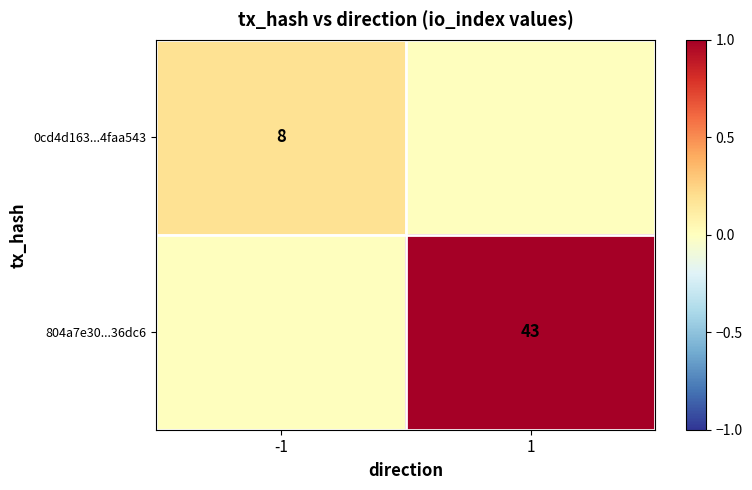

Is the value of 0cd4d163...4faa543 at -1 greater than the value of 804a7e30...36dc6 at 1?

No